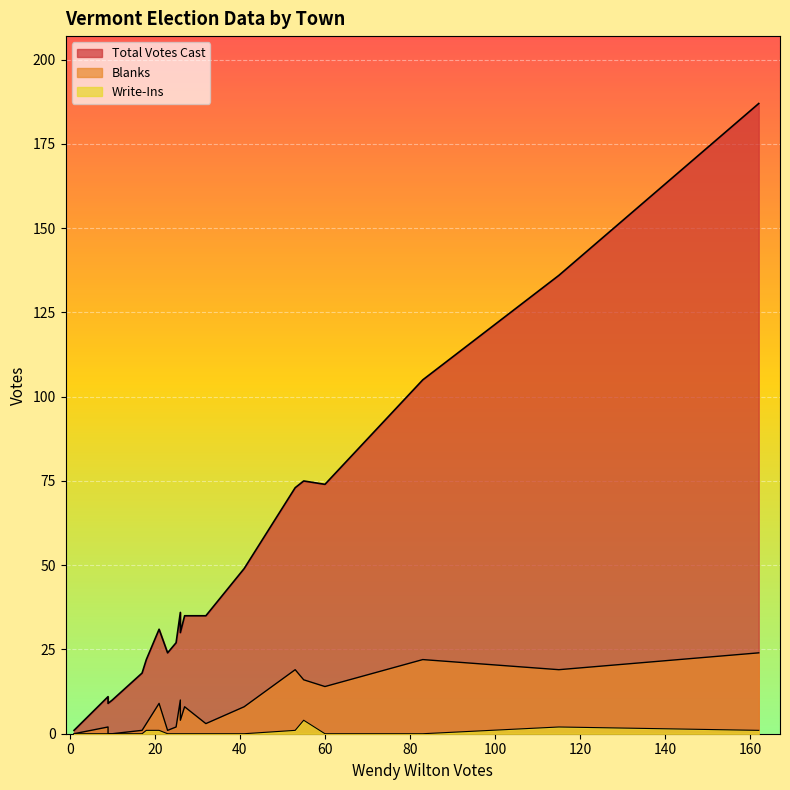

Reading left to right, list all the values displayed in this chart.

Total Votes Cast: Addison=35	Albany=31	Alburgh=105	Andover=18	Arlington=27	Athens=11	Bakersfield=36	Baltimore=10	Barnard=30	Barnet=49	Barre City=136	Barre Town=187	Barton=35	Belvidere=9	Bennington=74	Benson=24	Berkshire=73	Berlin=75	Bethel=22	Bloomfield=1
Blanks: Addison=3	Albany=9	Alburgh=22	Andover=1	Arlington=2	Athens=2	Bakersfield=10	Baltimore=0	Barnard=4	Barnet=8	Barre City=19	Barre Town=24	Barton=8	Belvidere=0	Bennington=14	Benson=1	Berkshire=19	Berlin=16	Bethel=3	Bloomfield=0
Write-Ins: Addison=0	Albany=1	Alburgh=0	Andover=0	Arlington=0	Athens=0	Bakersfield=0	Baltimore=0	Barnard=0	Barnet=0	Barre City=2	Barre Town=1	Barton=0	Belvidere=0	Bennington=0	Benson=0	Berkshire=1	Berlin=4	Bethel=1	Bloomfield=0